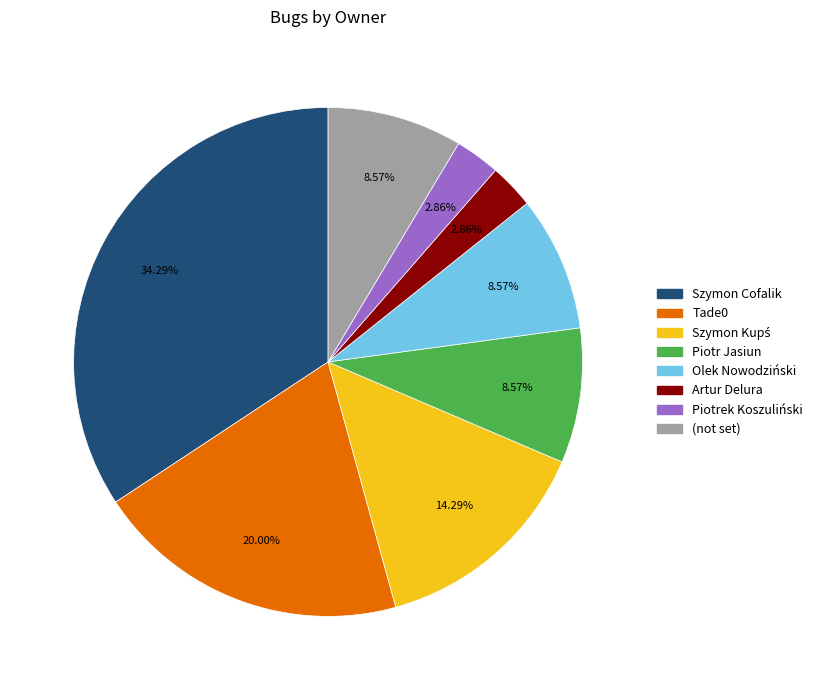

Is there any slice that represents more than half of the pie?

No